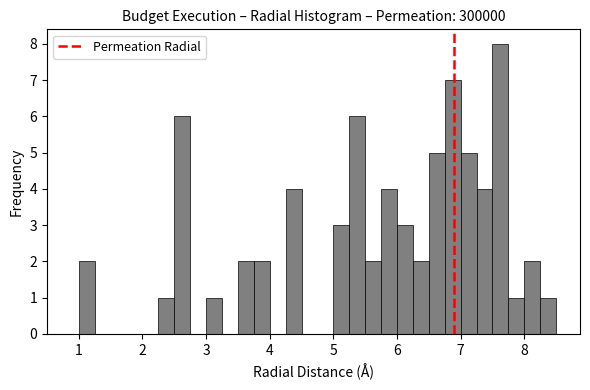

Read against the x-axis, roughly where is the centre of the tallest bar?

7.6